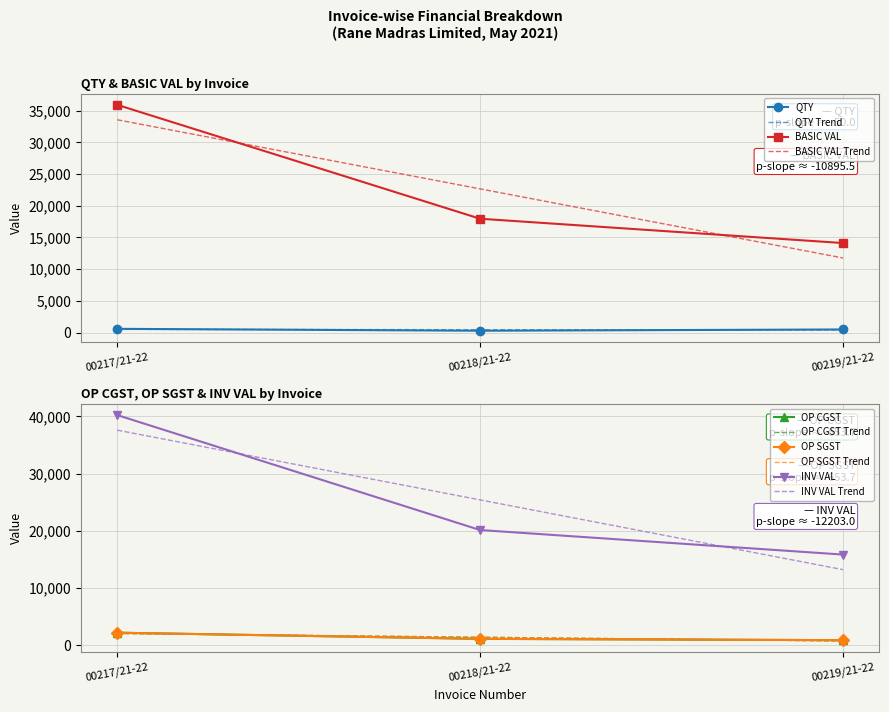

Which category has the highest value in the BASIC VAL series?

00217/21-22